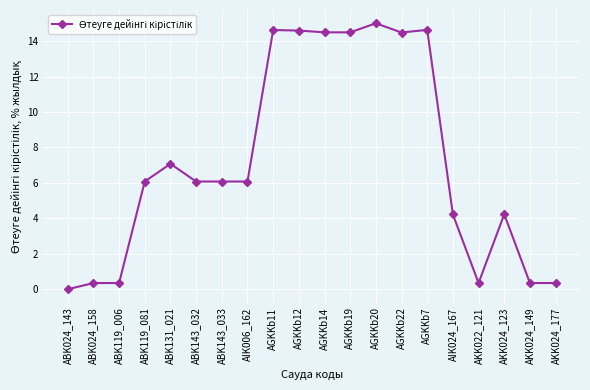

At which category does the chart reach its peak across all series?

AGKKb20